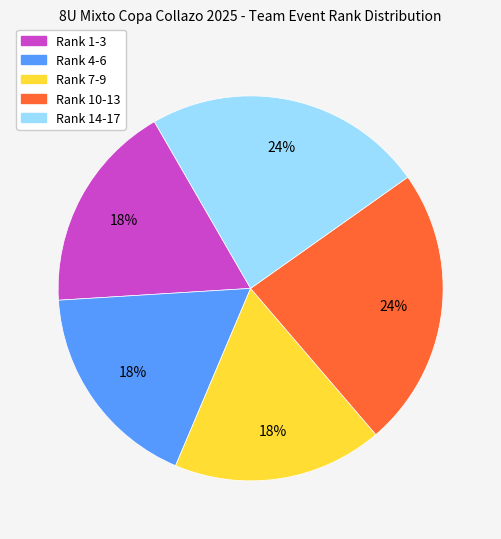

To the nearest percent, what is the average slice percentage?

20%